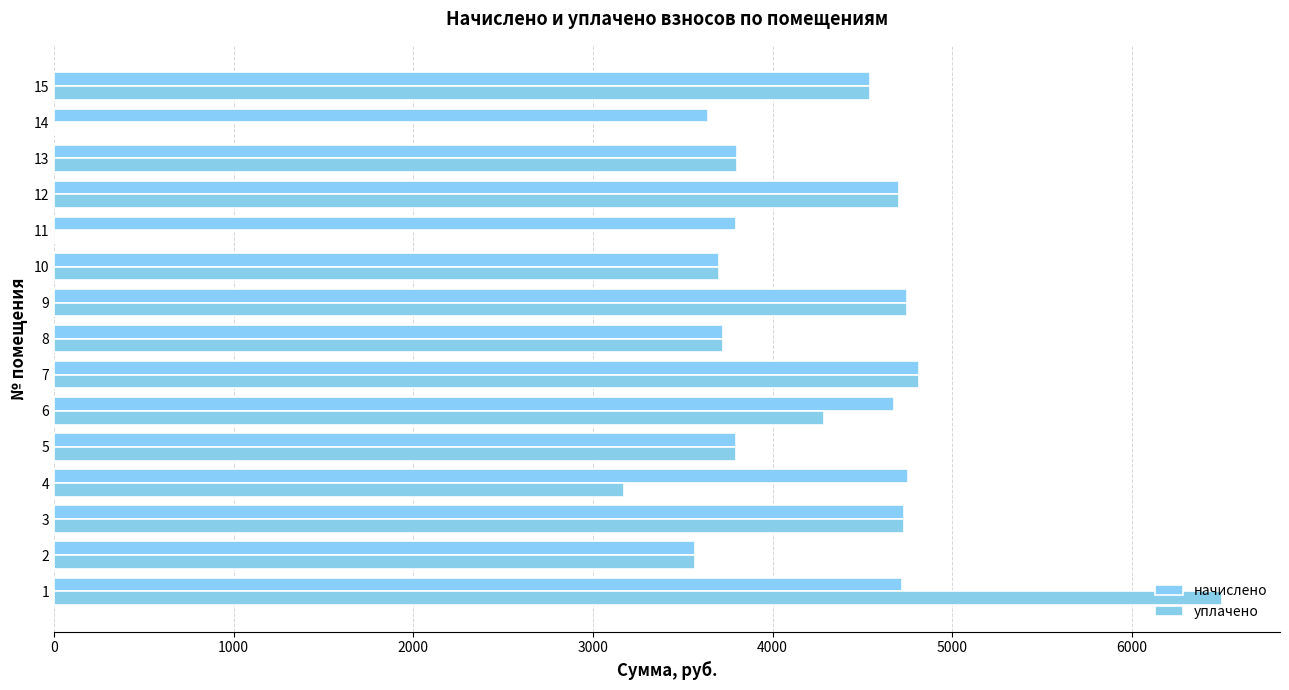

Count the number of data series in this chart.

2